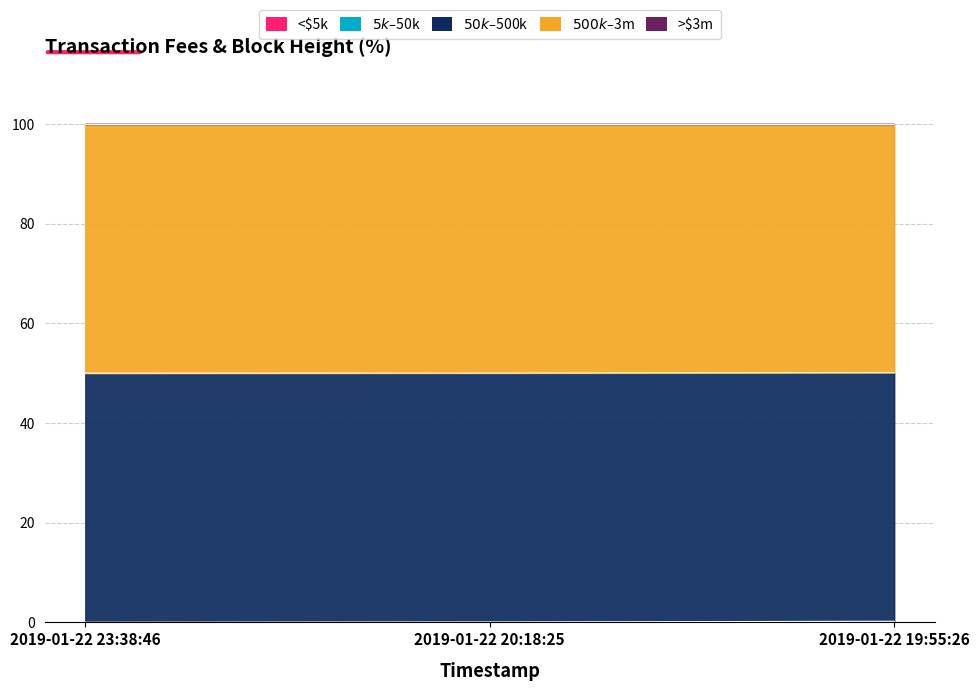

Between 2019-01-22 19:55:26 and 2019-01-22 20:18:25, which is larger?

2019-01-22 19:55:26